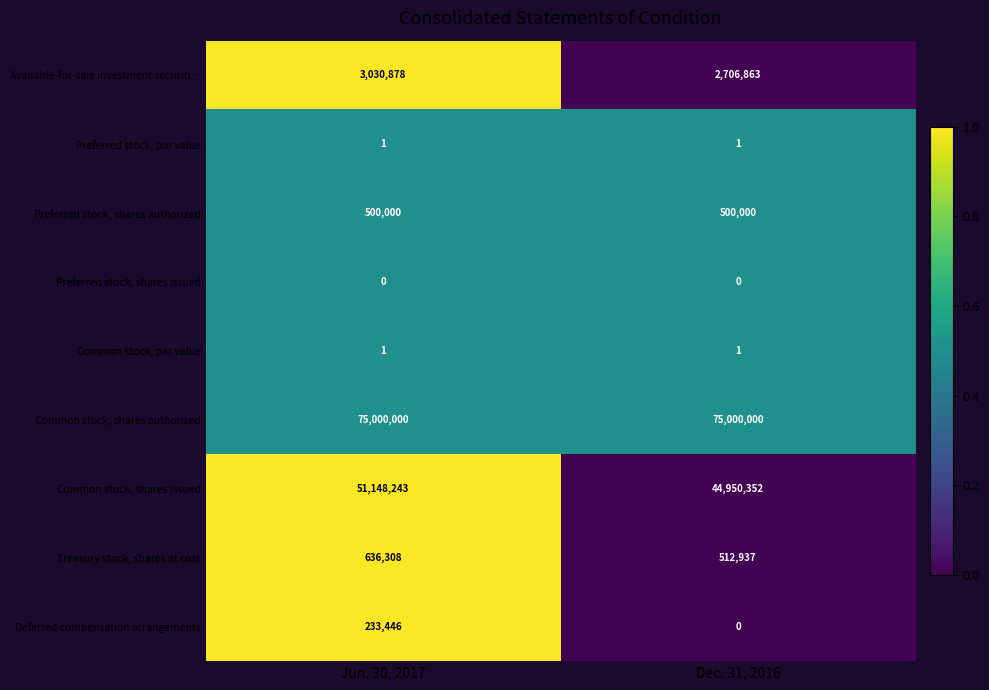

Read the Available-for-sale investment securiti… value at Dec. 31, 2016, to the nearest 100.

2706900